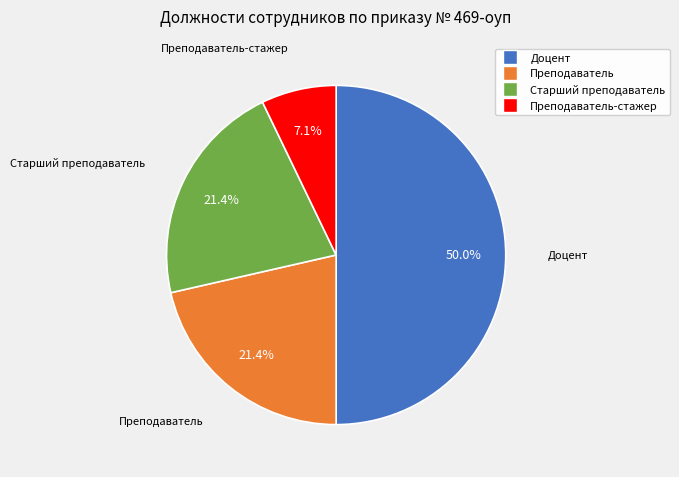

Does any single category account for the majority?

No